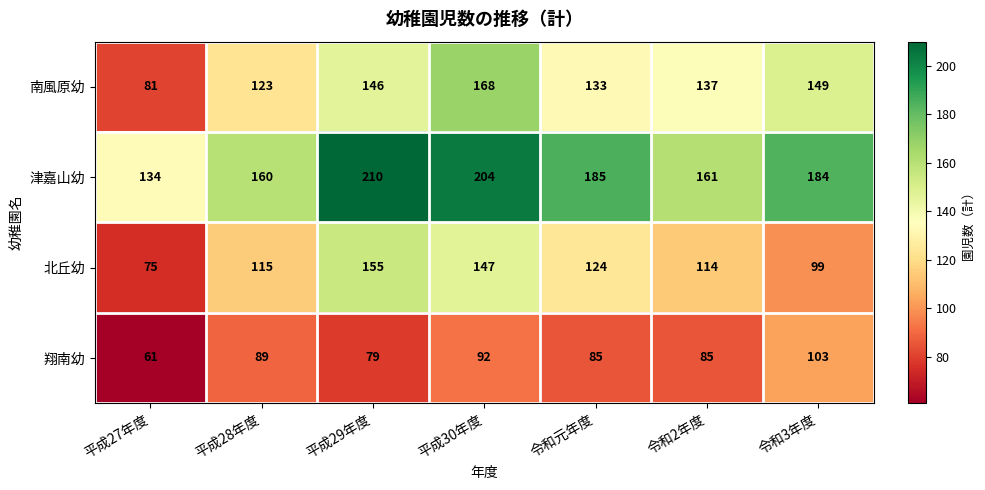

True or false: 翔南幼 has a value of 113 at 平成29年度.

False